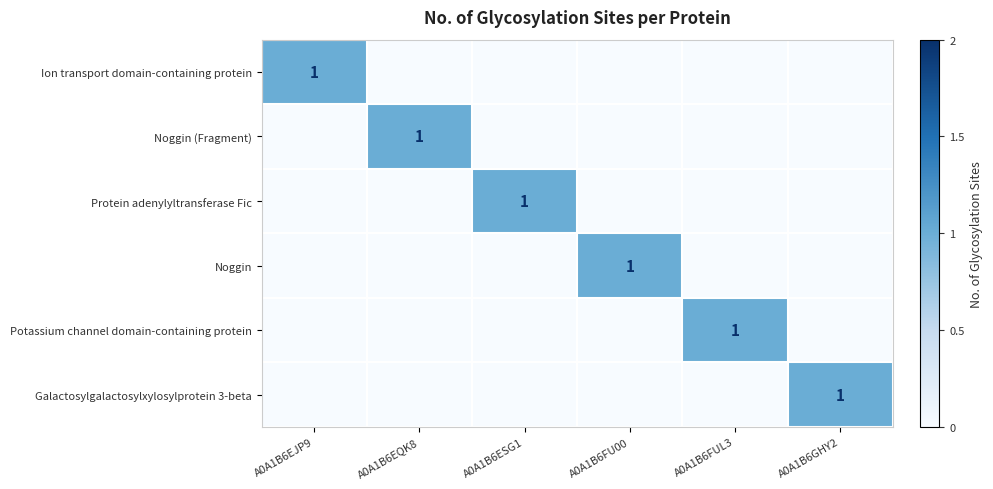

At which category does the chart reach its minimum across all series?

A0A1B6EQK8